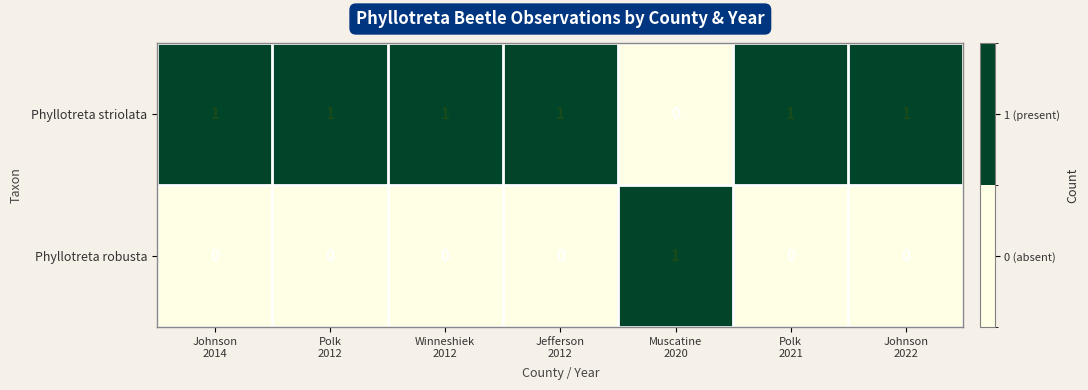

List the series in order of their overall mean, highest first.

Phyllotreta striolata, Phyllotreta robusta